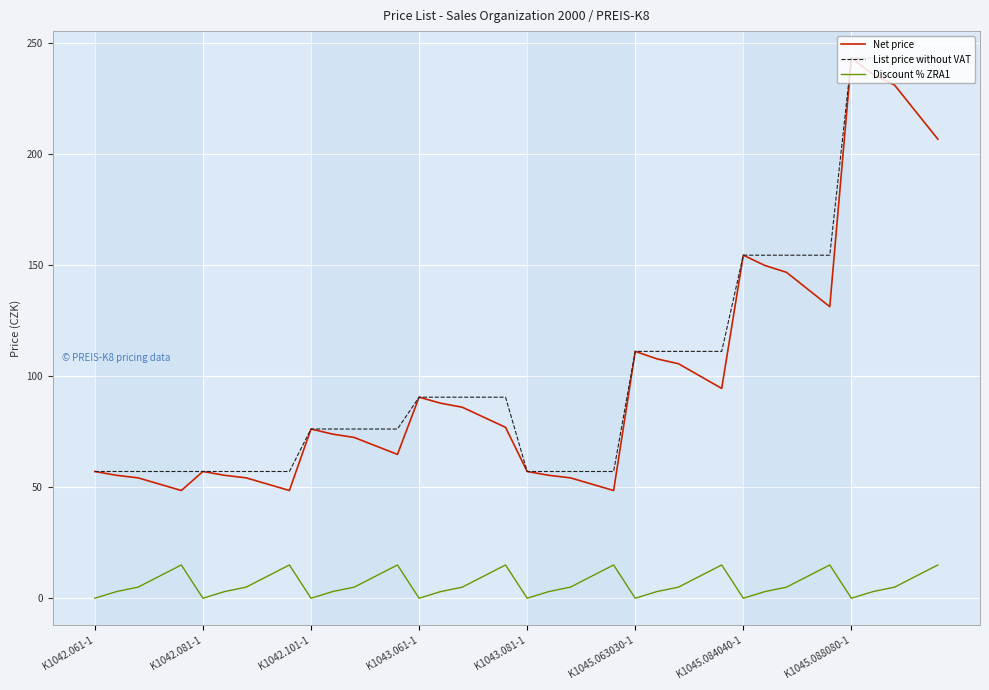

True or false: Discount % ZRA1 and List price without VAT cross at least once.

False